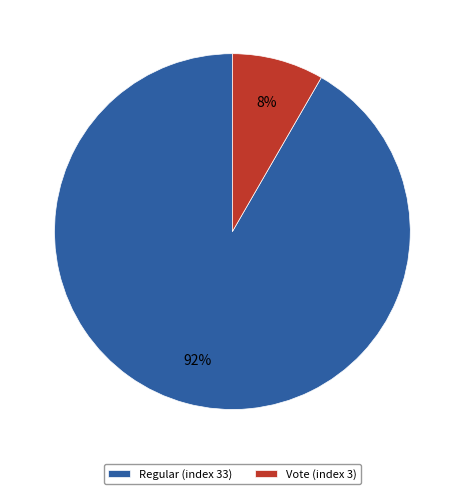

To the nearest percent, what is the combined percentage of Vote (index 3) and Regular (index 33)?

100%